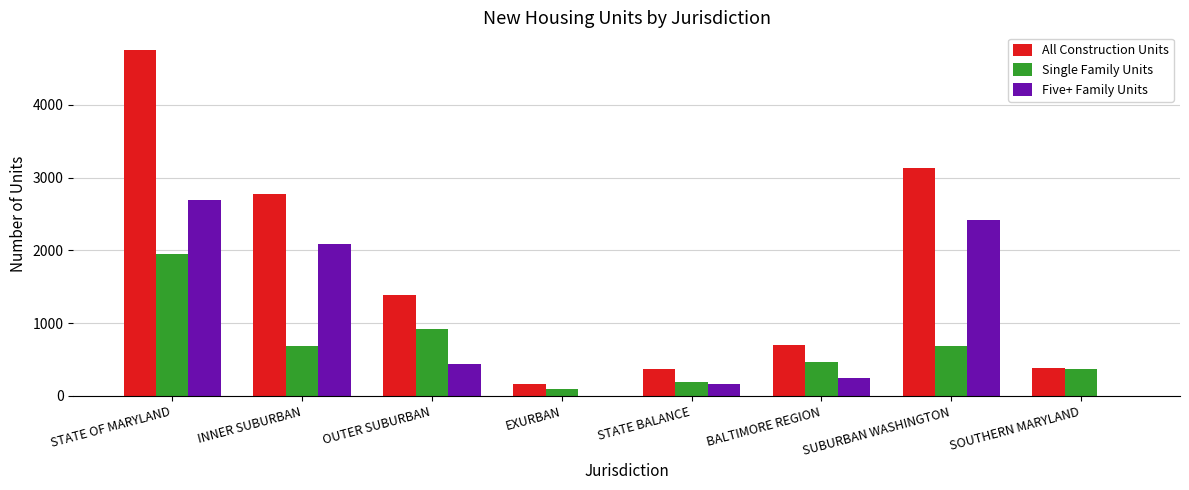

Which series has the widest spread of values?

All Construction Units